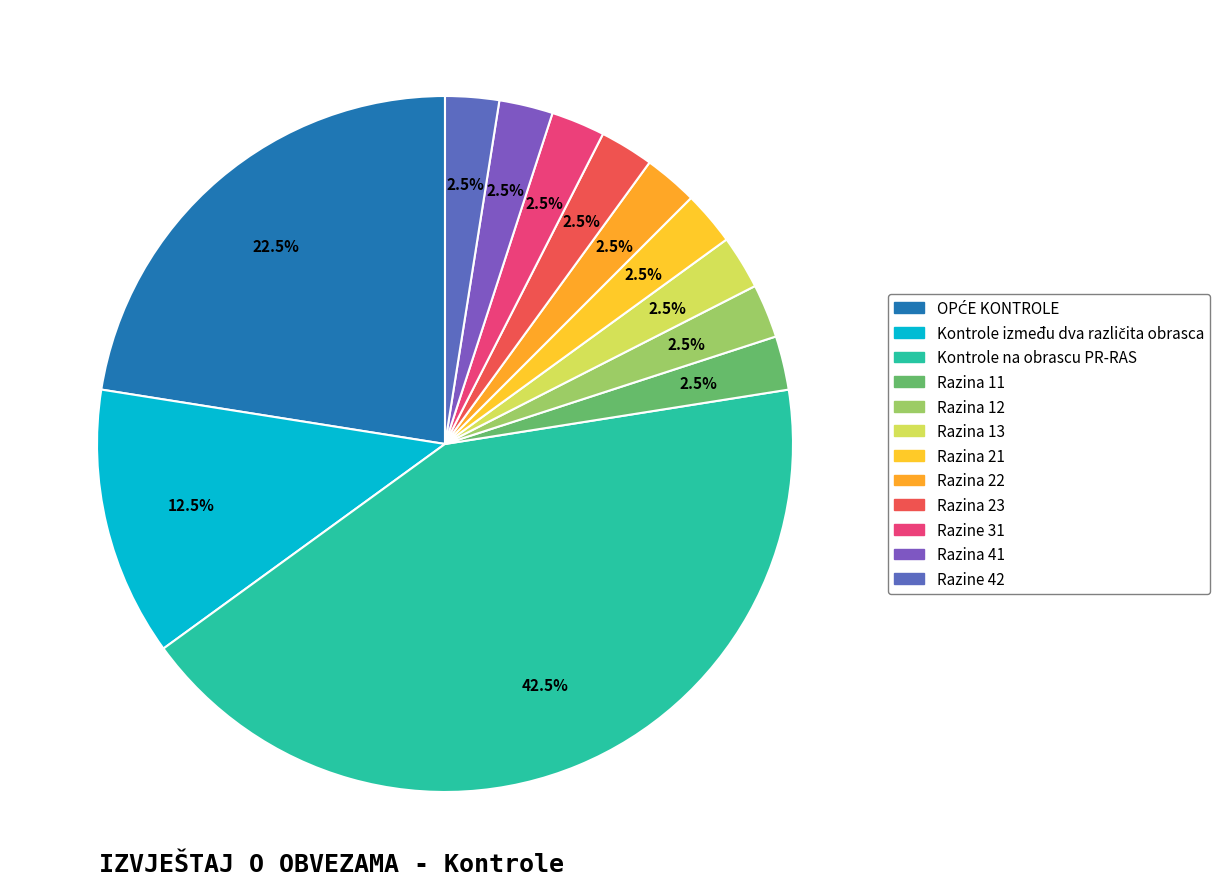

How many segments does this pie chart have?

12